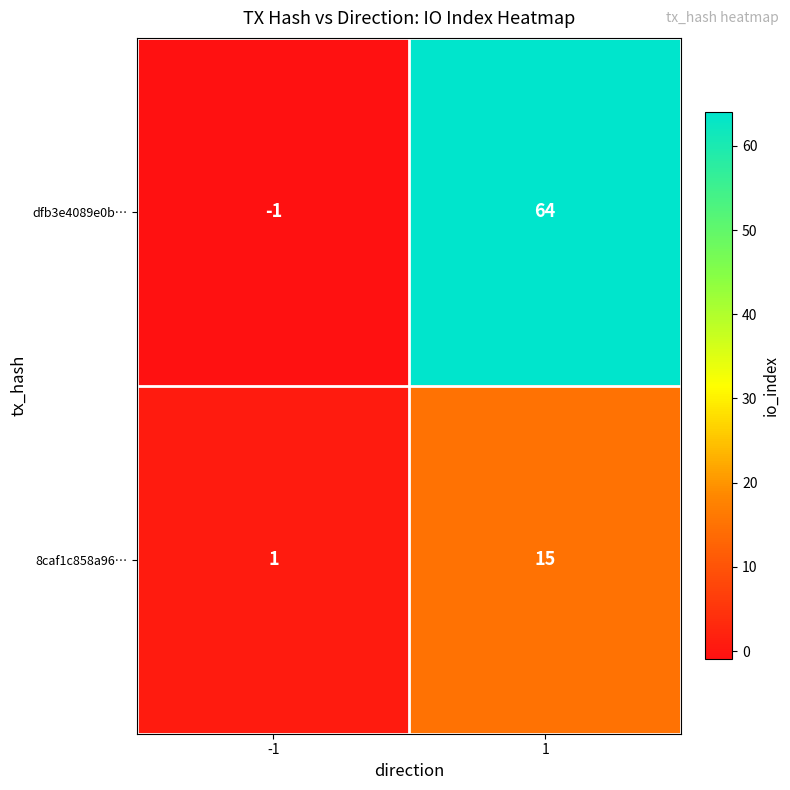

Which series has the widest spread of values?

dfb3e4089e0b…